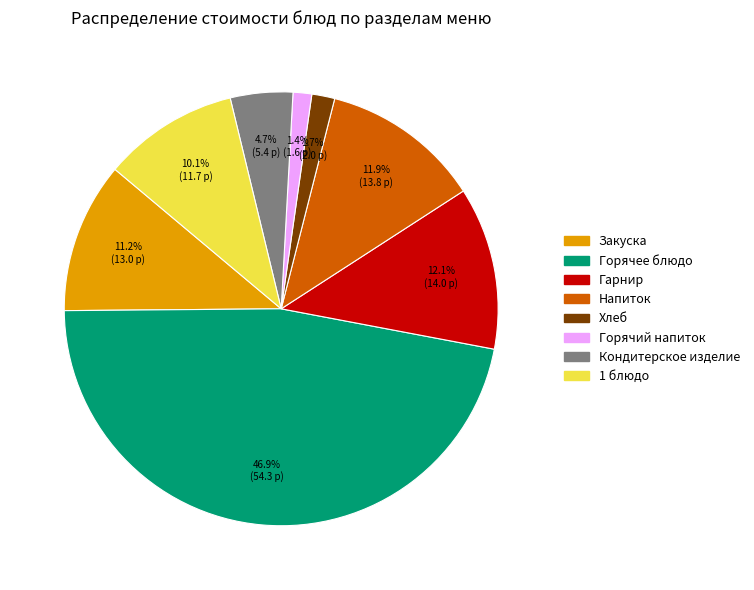

How many segments does this pie chart have?

8